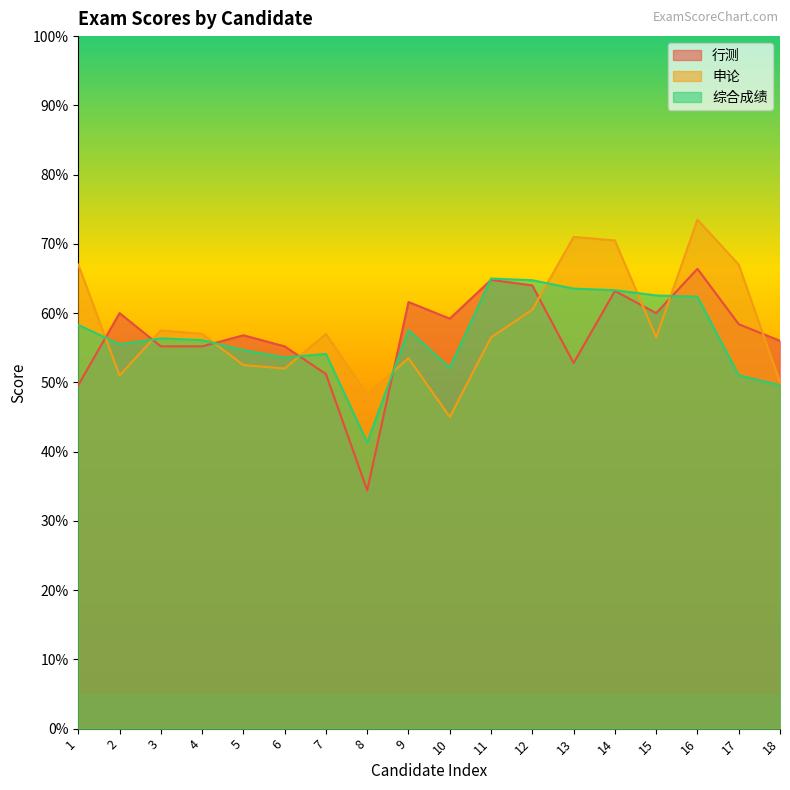

Between which two adjacent categories do 行测 and 申论 first intersect?

1 and 2